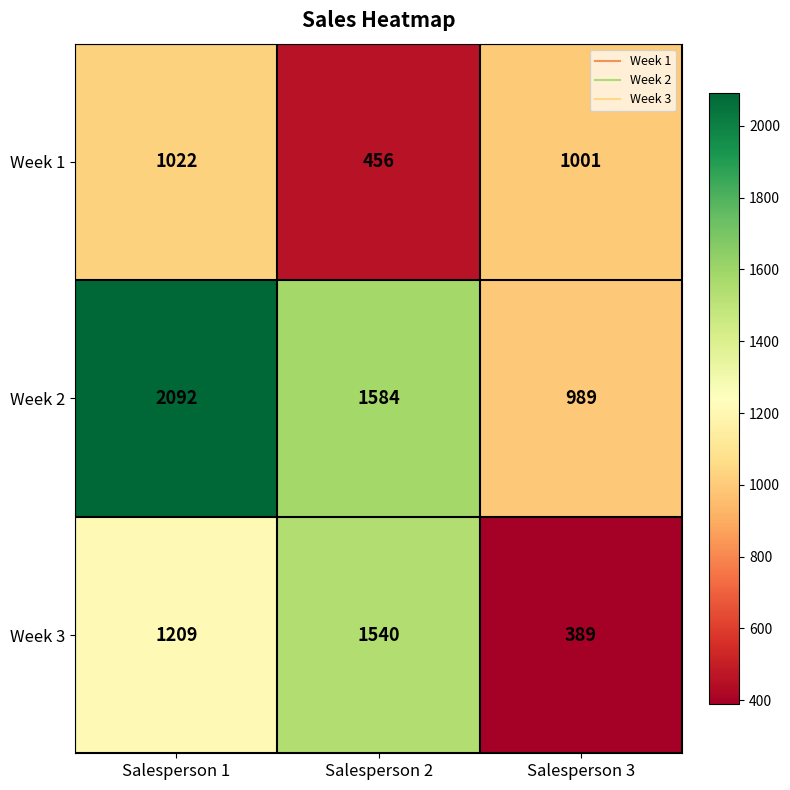

The value of Week 1 at Salesperson 1 is 1022. True or false?

True